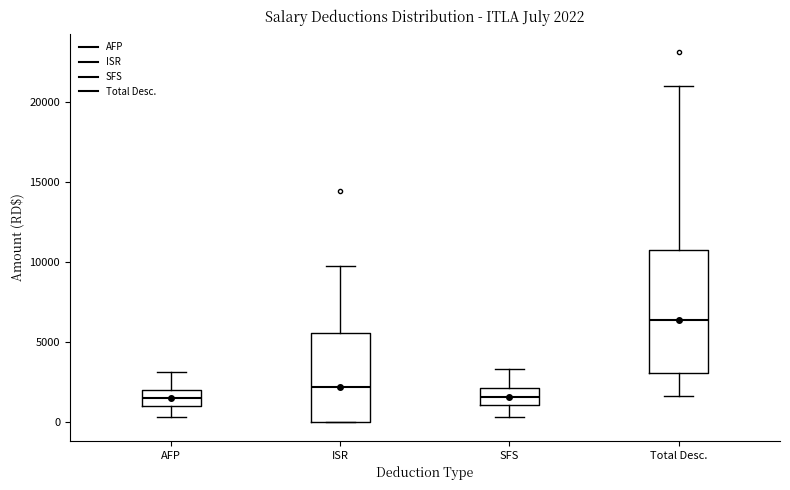

Which box is the tallest, from its lower edge to its upper edge?

Total Desc.